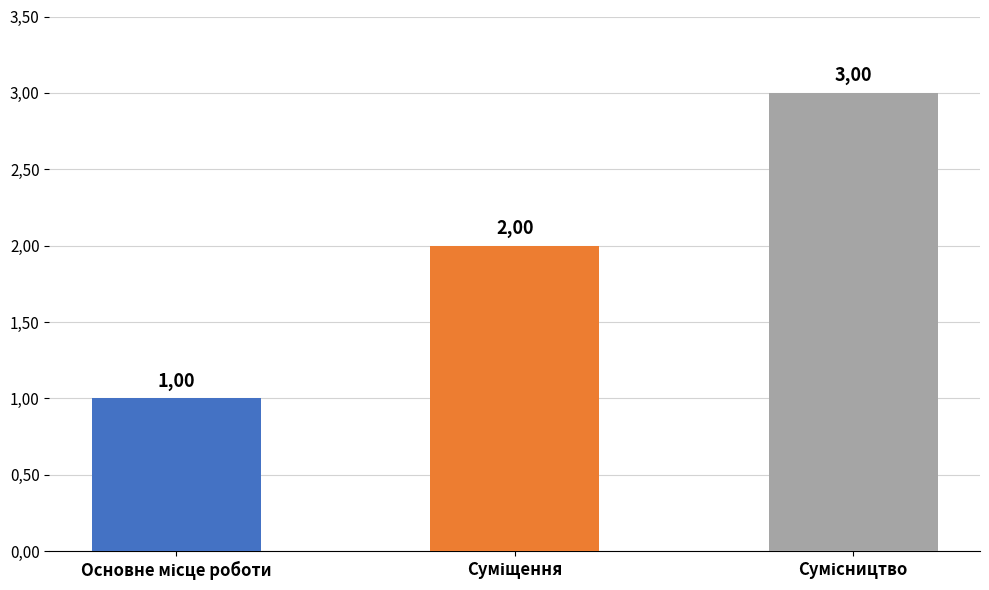

What is the maximum value shown in the chart?

3